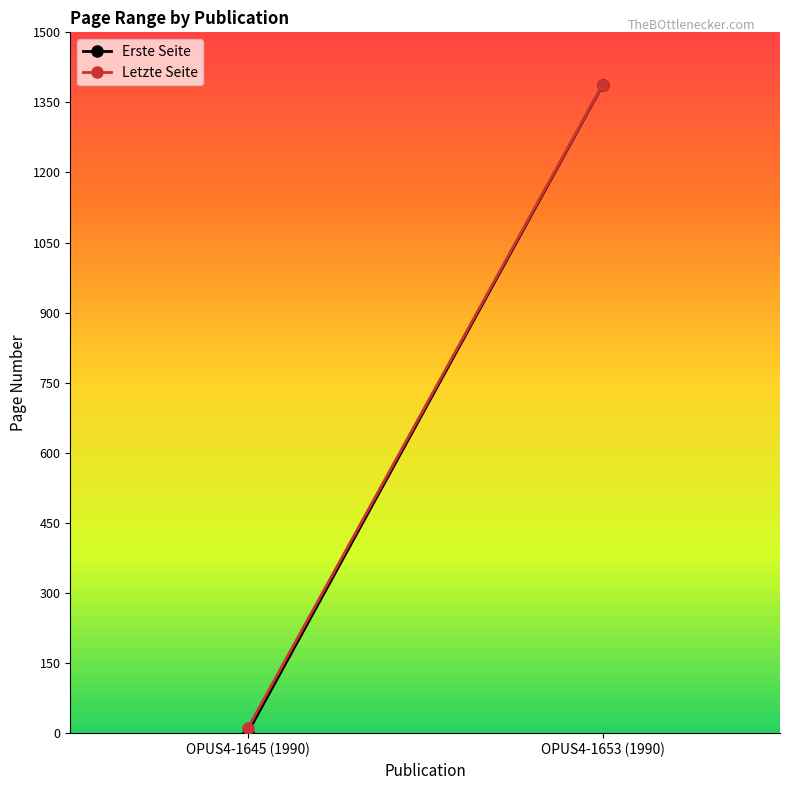

At OPUS4-1653 (1990), list the series in order from smallest to largest.

Erste Seite, Letzte Seite